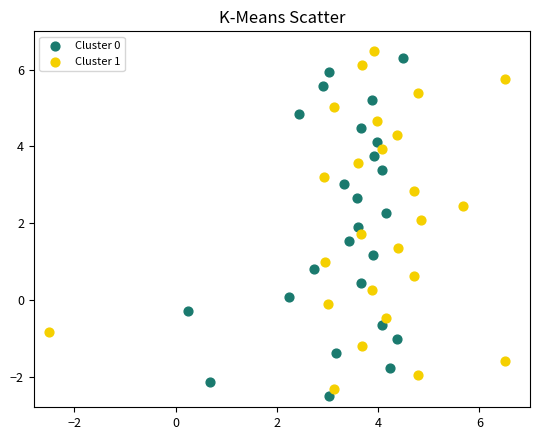

What are all the series names shown in the legend?

Cluster 0, Cluster 1